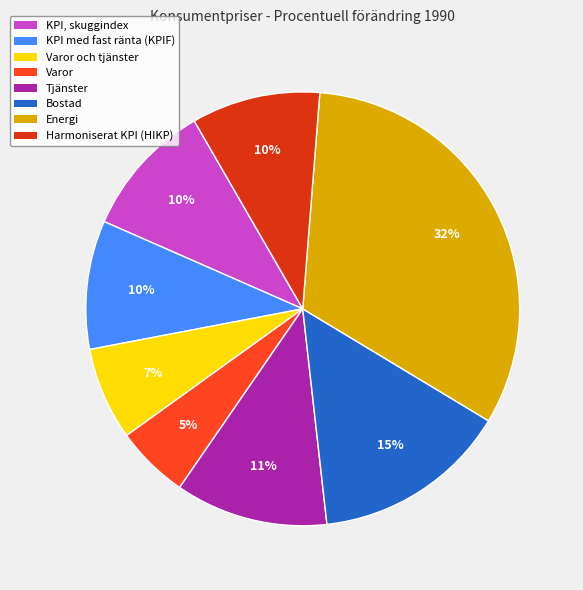

Is there a majority slice in this chart?

No